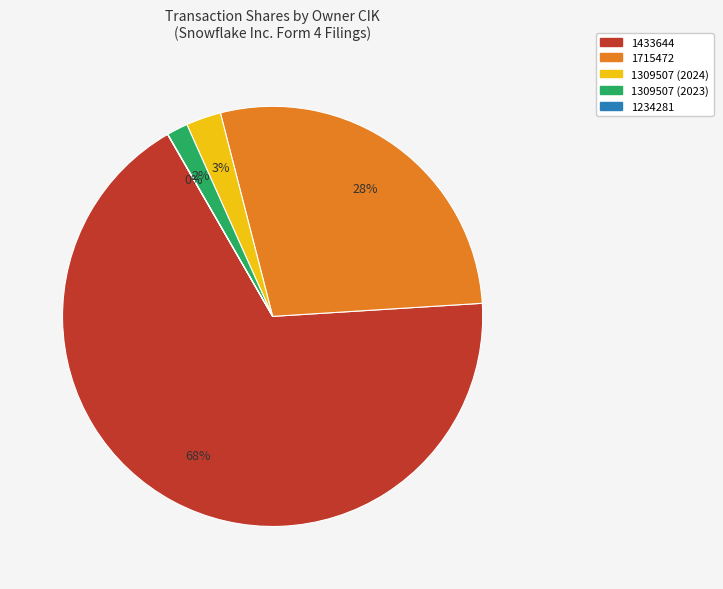

Which has a higher value, 1433644 or 1715472?

1433644